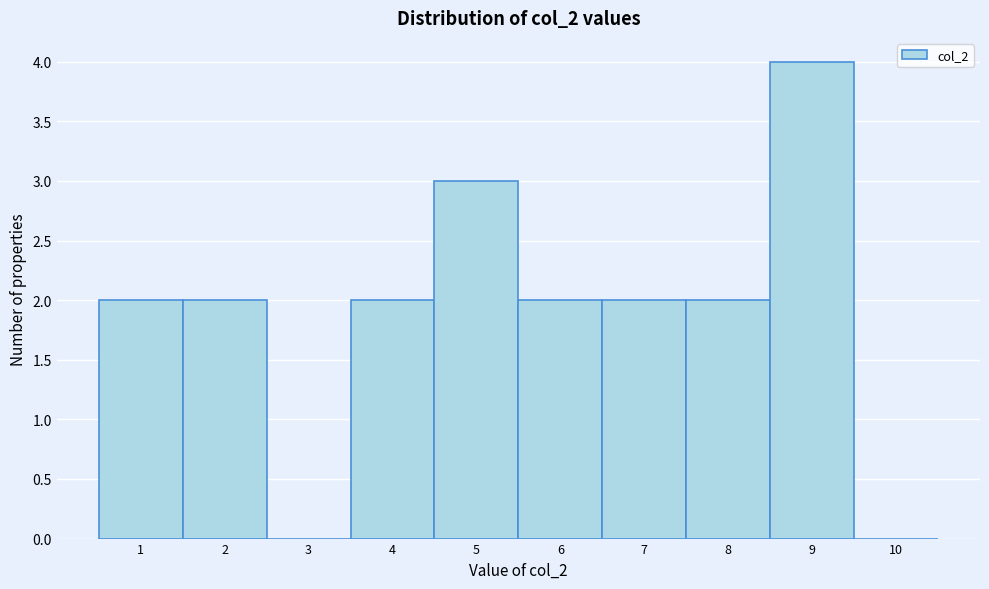

Reading left to right, transcribe this chart: for each bar, give the range it covers on the x-axis and its height. The values are not printed on the chart, so give them approximately, as read against the axis.

0.5 to 1.5: 2
1.5 to 2.5: 2
2.5 to 3.5: 0
3.5 to 4.5: 2
4.5 to 5.5: 3
5.5 to 6.5: 2
6.5 to 7.5: 2
7.5 to 8.5: 2
8.5 to 9.5: 4
9.5 to 10.5: 0